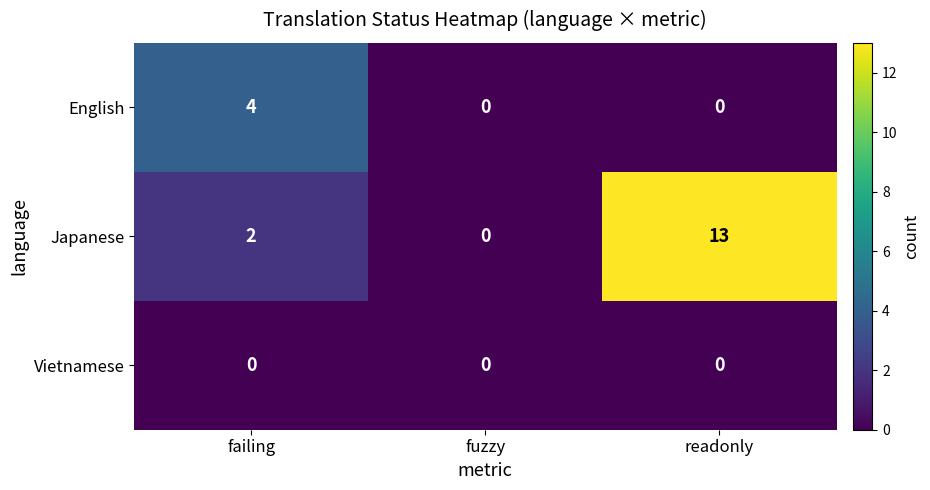

What is the maximum value shown in the chart?

13